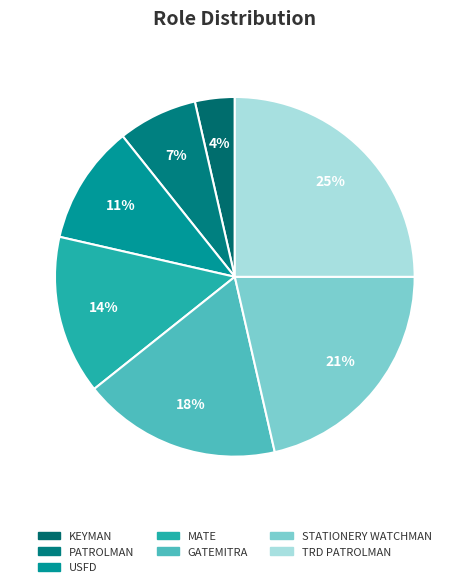

Does any single category account for the majority?

No